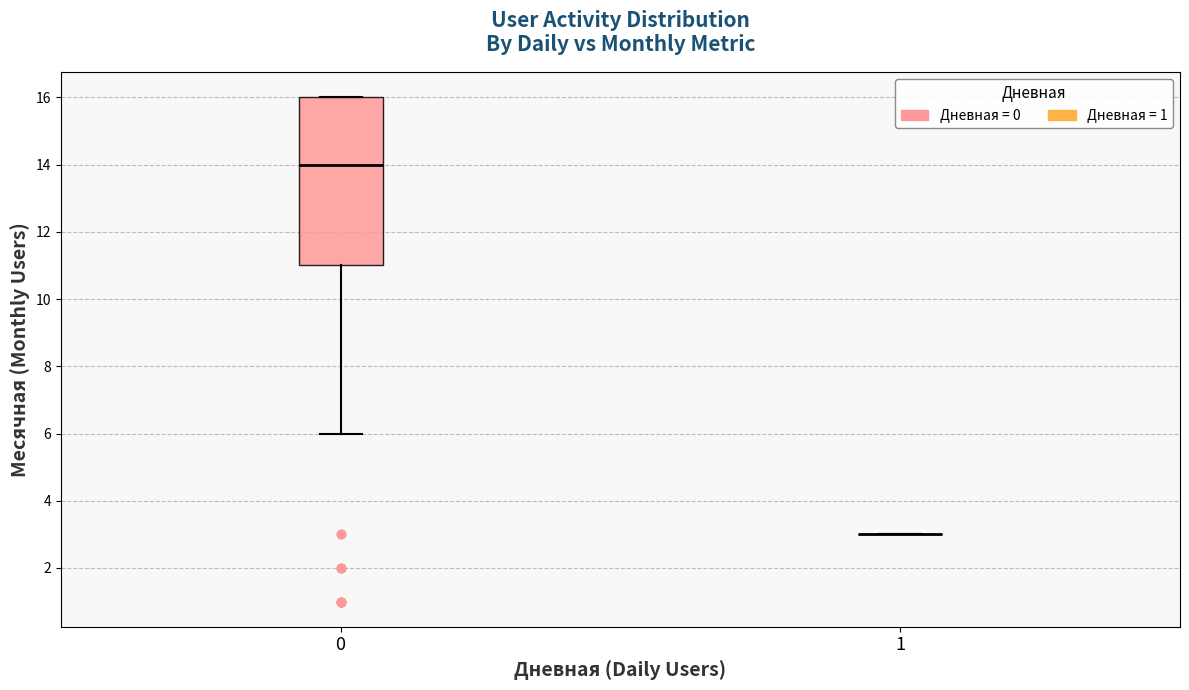

Where is the upper edge of the box at x = 0 on the y-axis? The values are not printed on the chart, so give them approximately, as read against the axis.

16